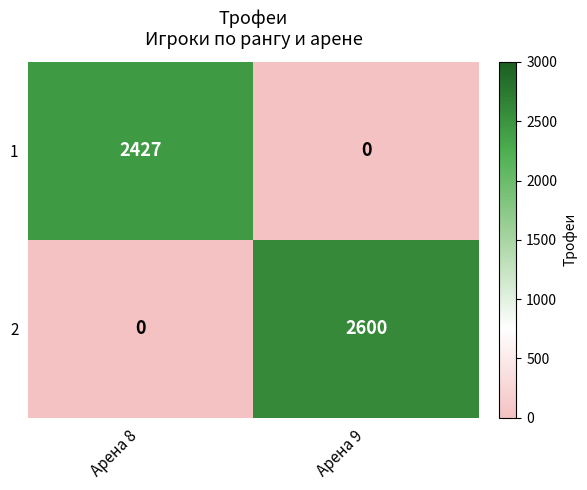

The 1 series shows 2427 at Арена 8. True or false?

True